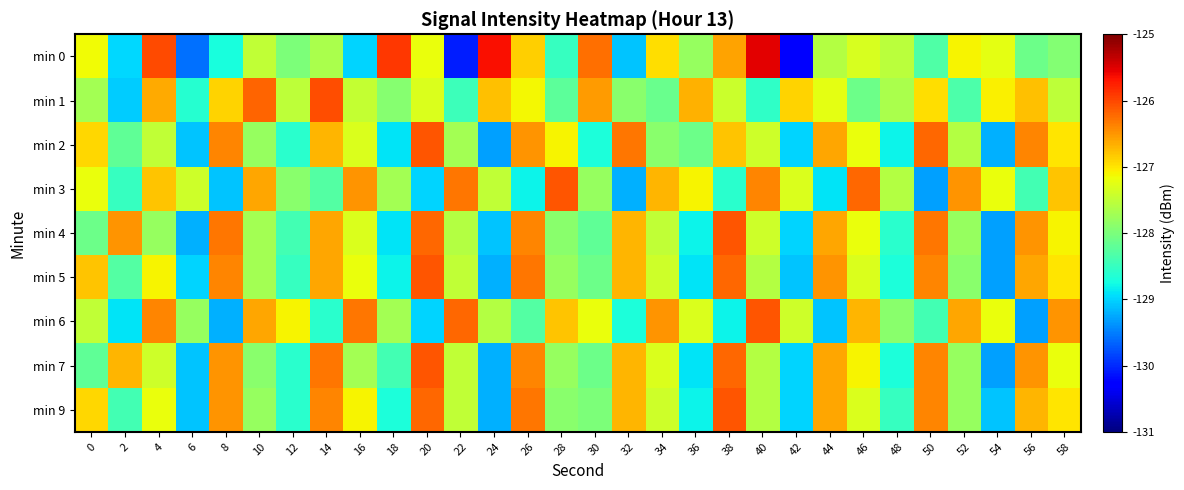

Which category has the highest value across all series?

40